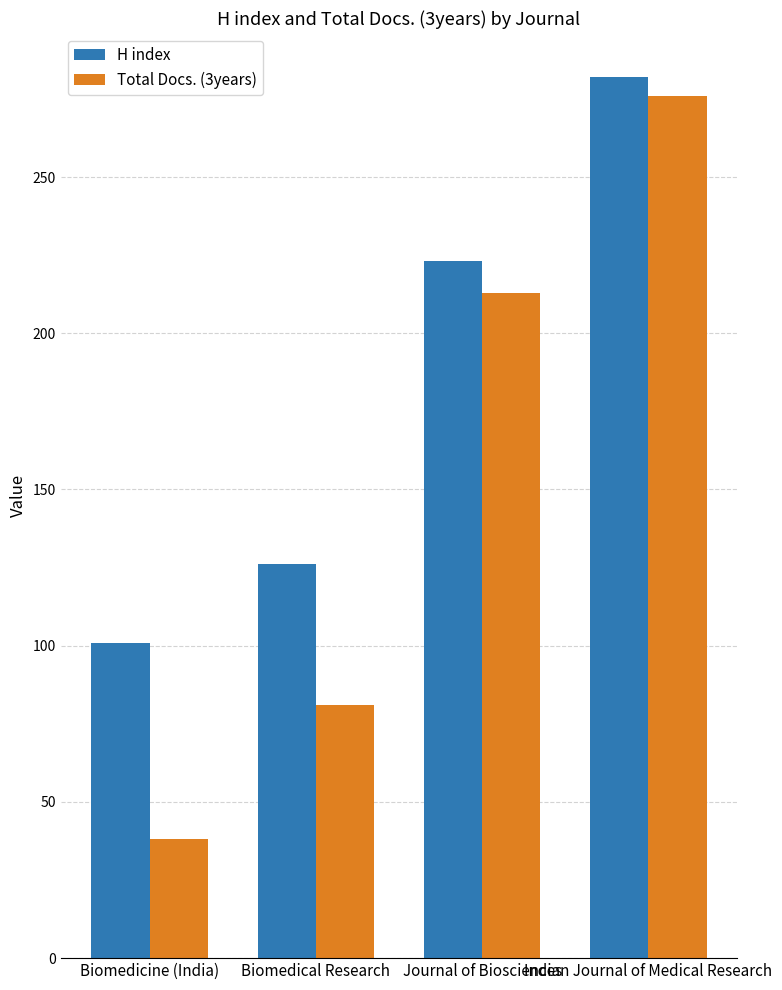

Read the Total Docs. (3years) value at Biomedical Research, to the nearest 5.

80